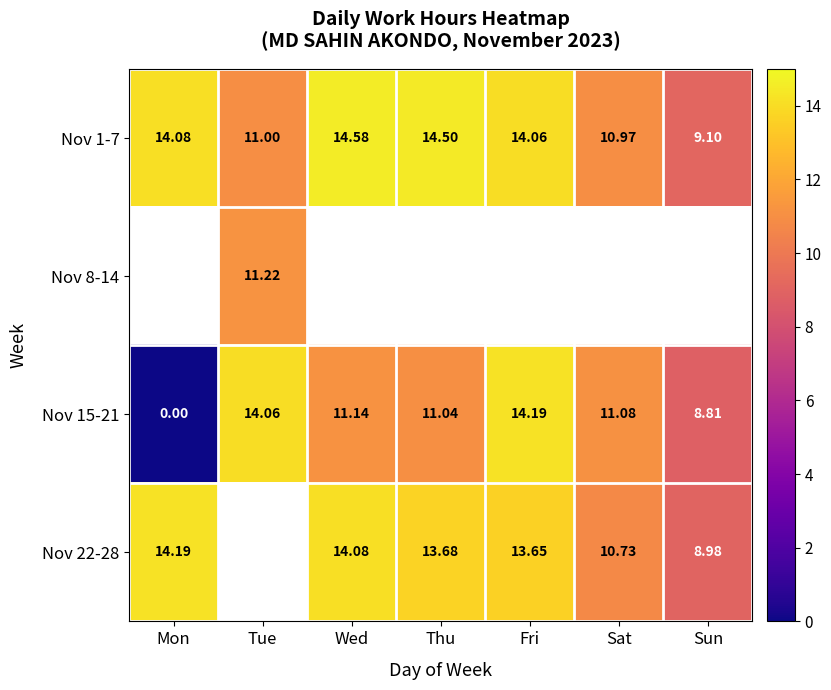

How many data points does each series have?

7